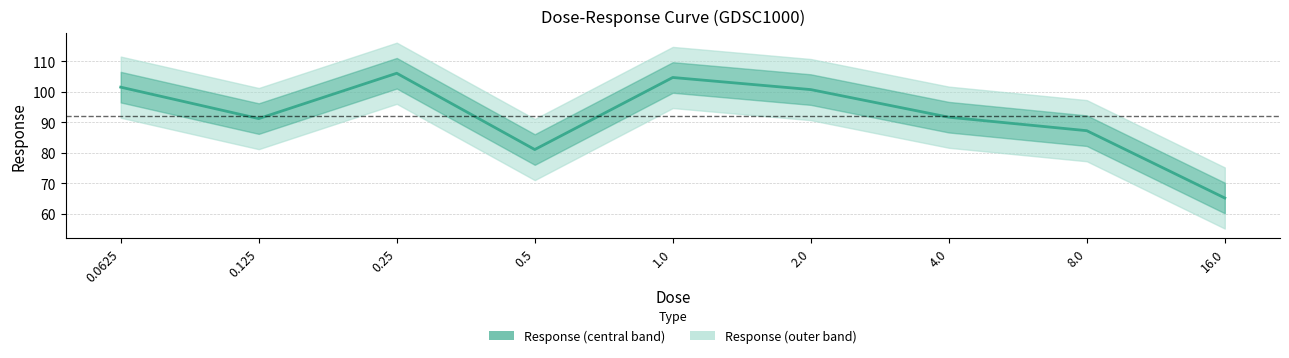

What is the approximate value at 0.5?

81.1